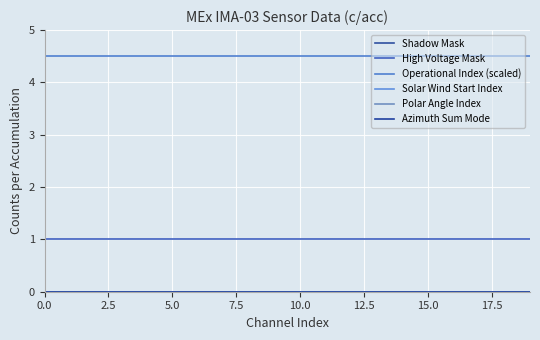

Does the chart display data point markers on the line(s)?

No